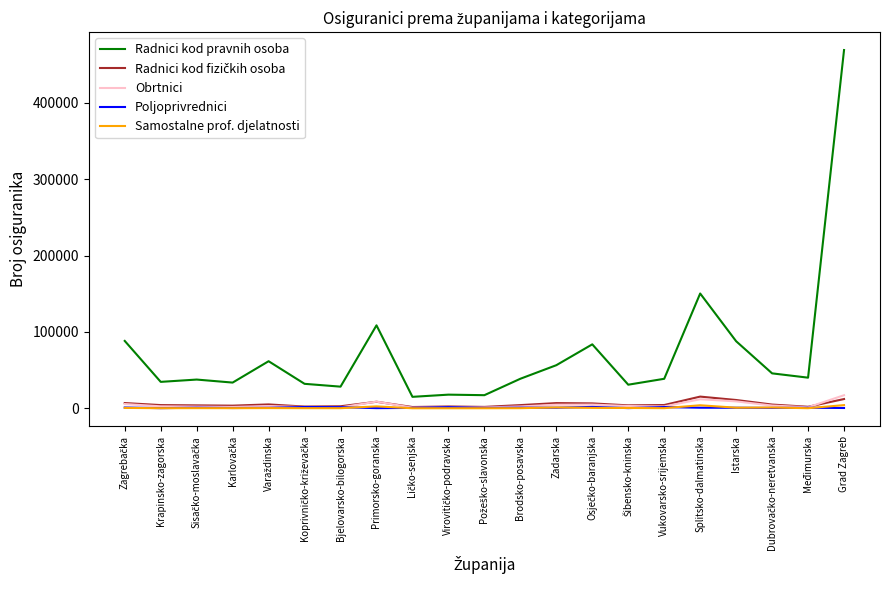

How many intersections are there between Samostalne prof. djelatnosti and Poljoprivrednici?

9